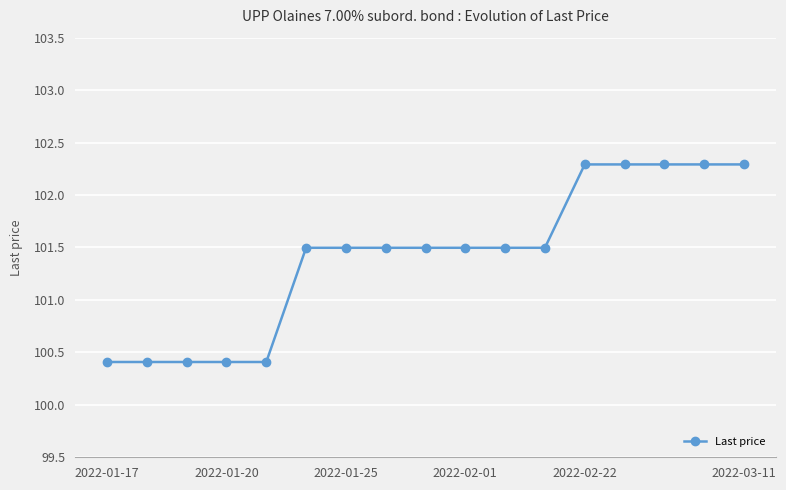

What is the difference between the second highest and minimum values?

1.9